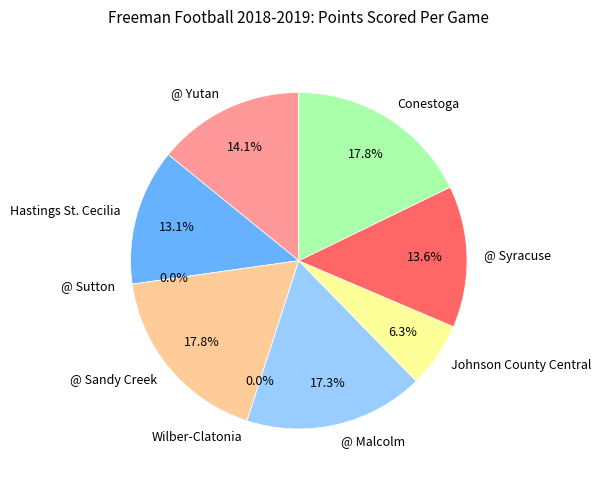

Is it true that Wilber-Clatonia is 14% of the pie?

False